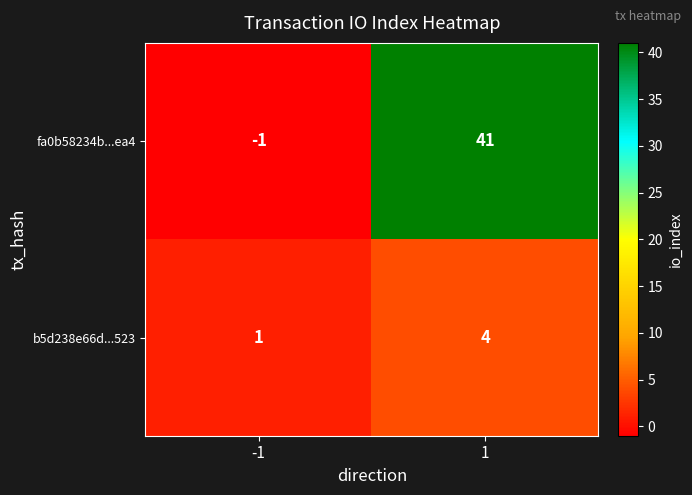

At which category is the sum across all series the highest?

1